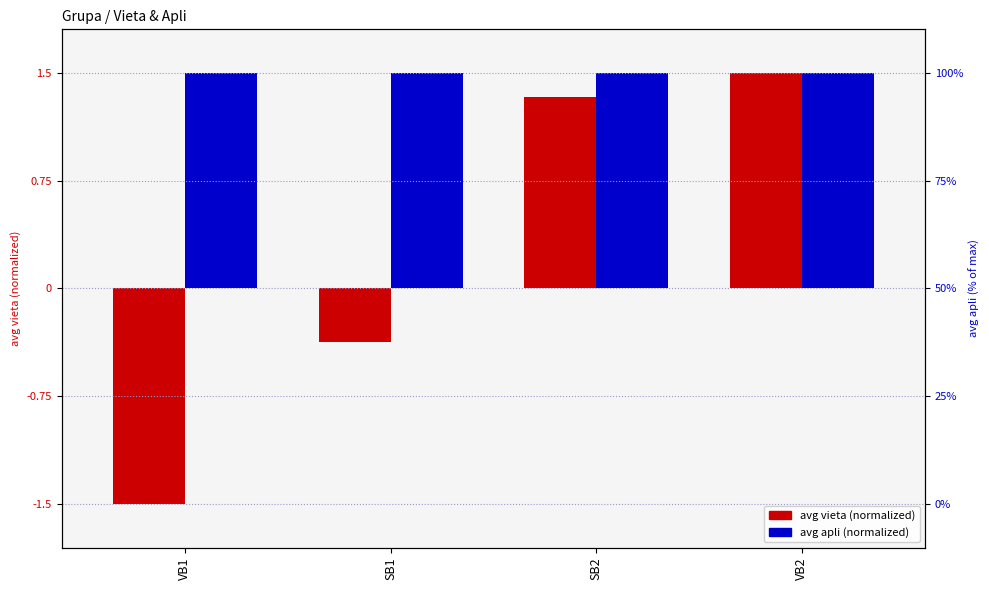

Between VB1 and SB2, which is larger?

SB2